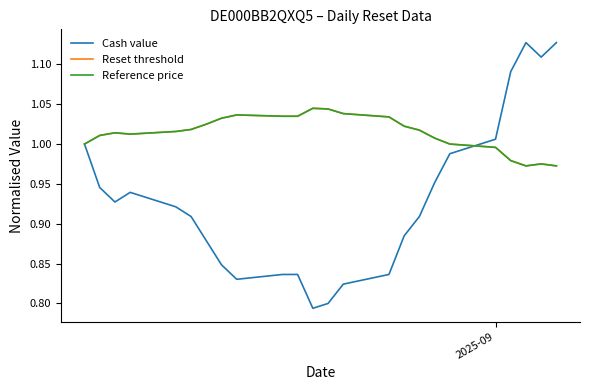

Is this an area chart (filled region under the line)?

No